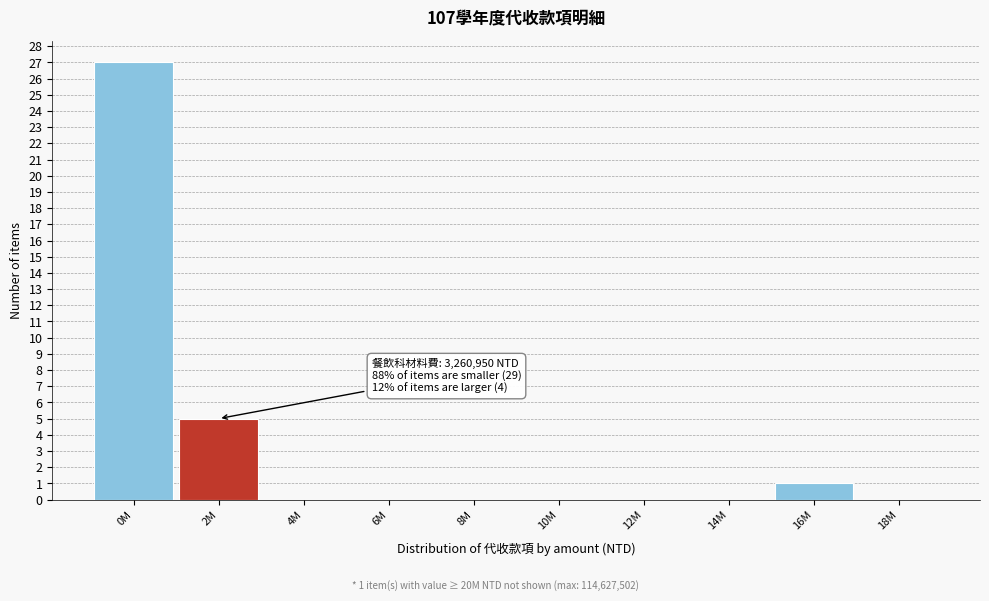

Reading left to right, transcribe all the data shown in this chart.

0M=27	2M=5	4M=0	6M=0	8M=0	10M=0	12M=0	14M=0	16M=1	18M=0